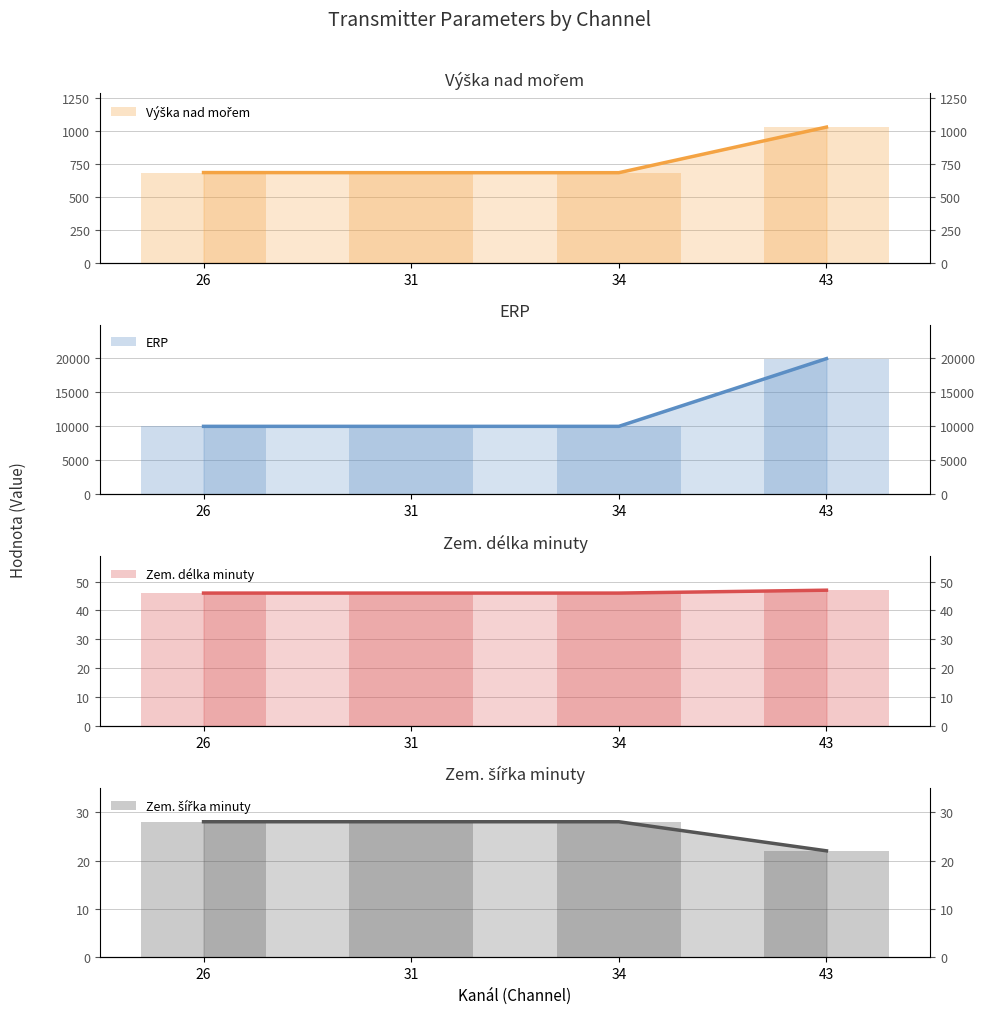

Is the value of Výška nad mořem at 26 greater than the value of Zem. šířka minuty at 26?

Yes